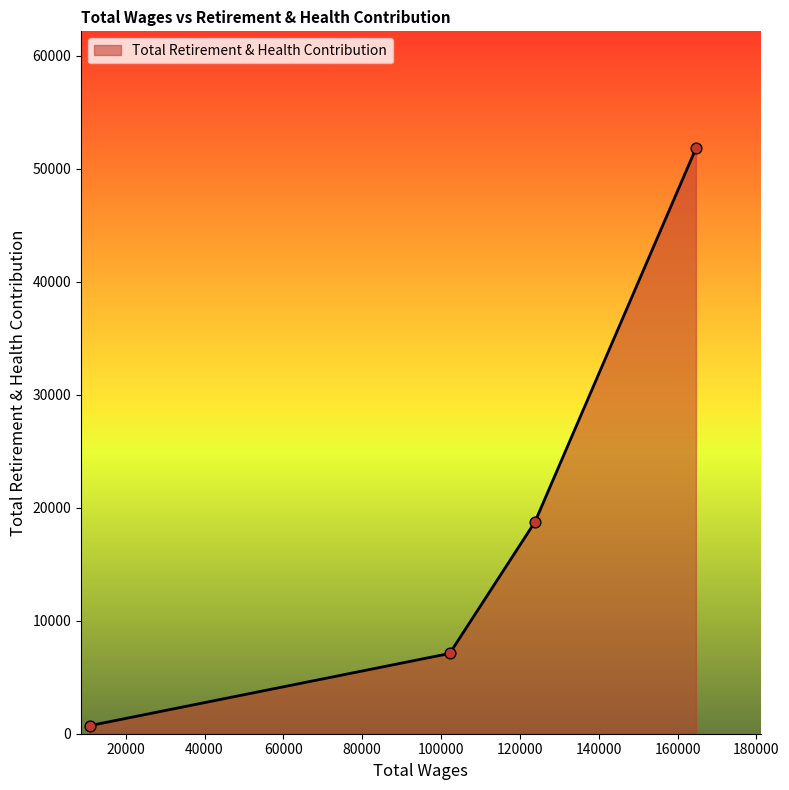

What is the difference between the maximum and minimum values?

51106